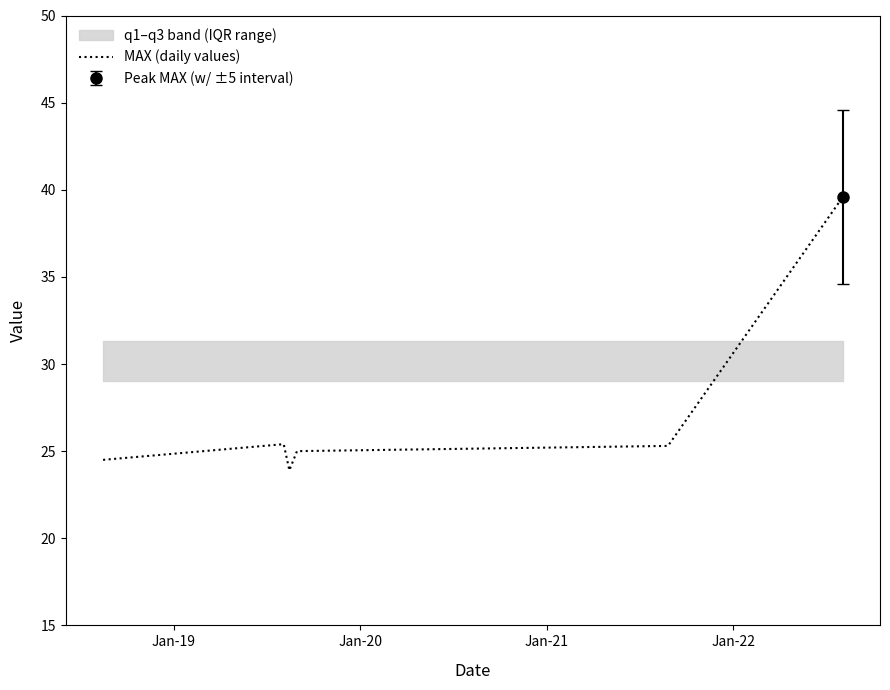

Is it true that the value at Jan-21 is 10.0?

False